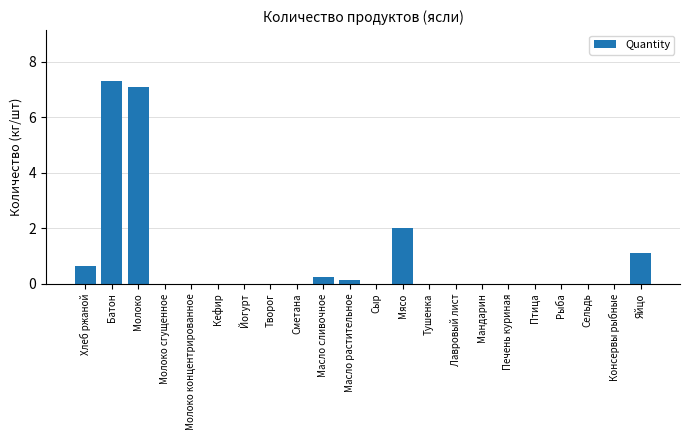

What is the sum of all values?

18.5